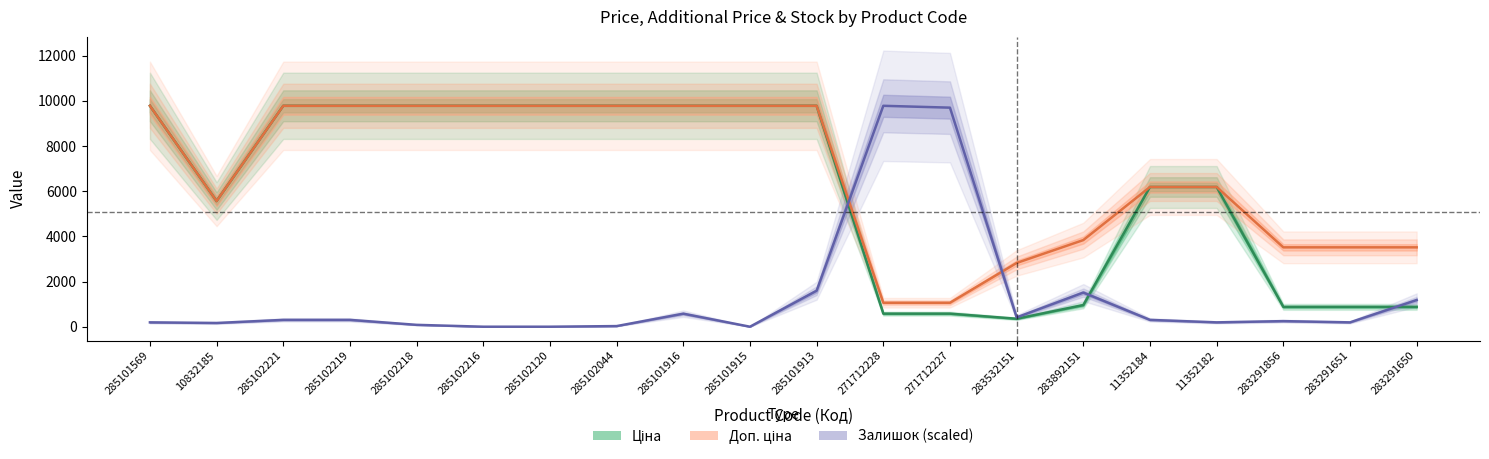

Is this an area chart (filled region under the line)?

No